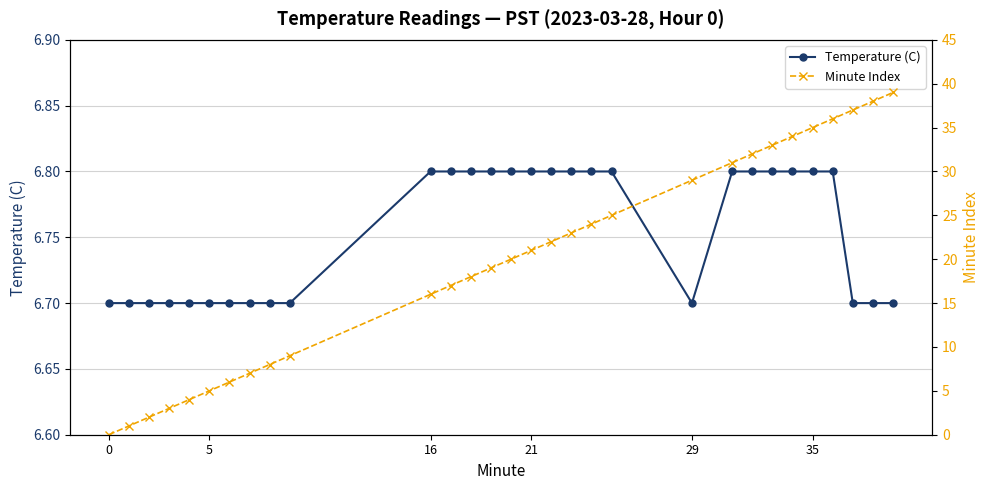

What is the label of the 8th point from the left?

7